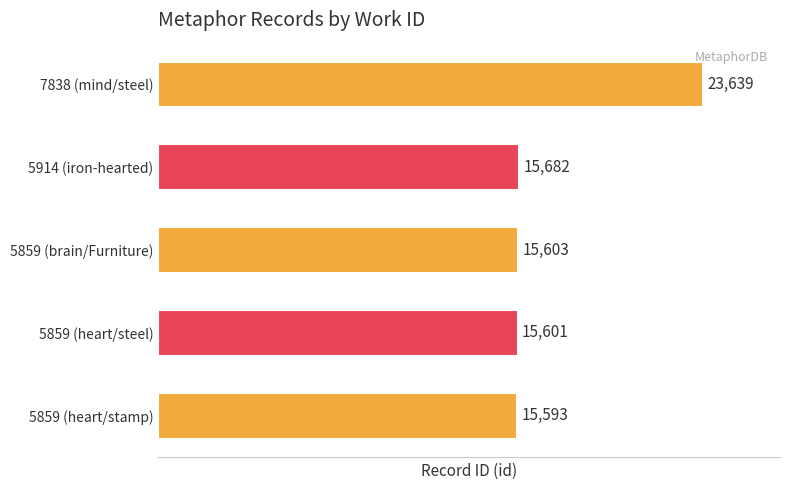

True or false: the data shows 22593 at 5859 (heart/steel).

False